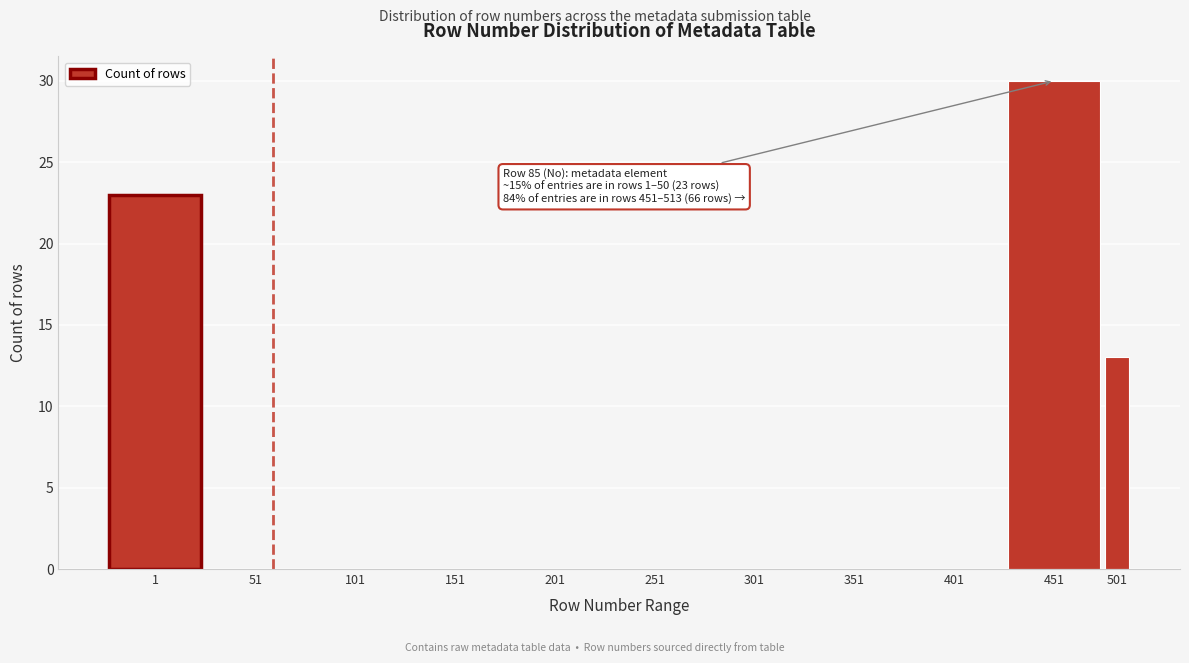

Reading left to right, transcribe all the data shown in this chart.

1=23	51=0	101=0	151=0	201=0	251=0	301=0	351=0	401=0	451=30	501=13